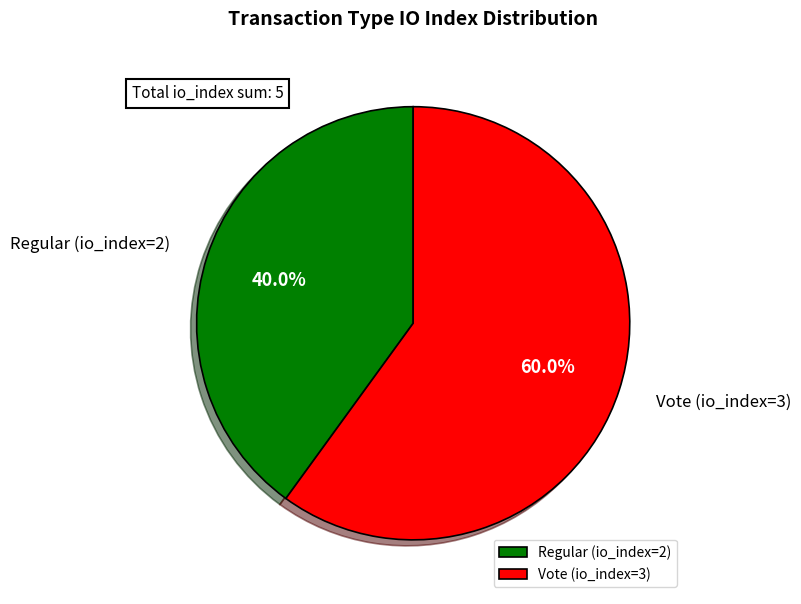

What percentage is the Vote (io_index=3) slice, to the nearest percent?

60%